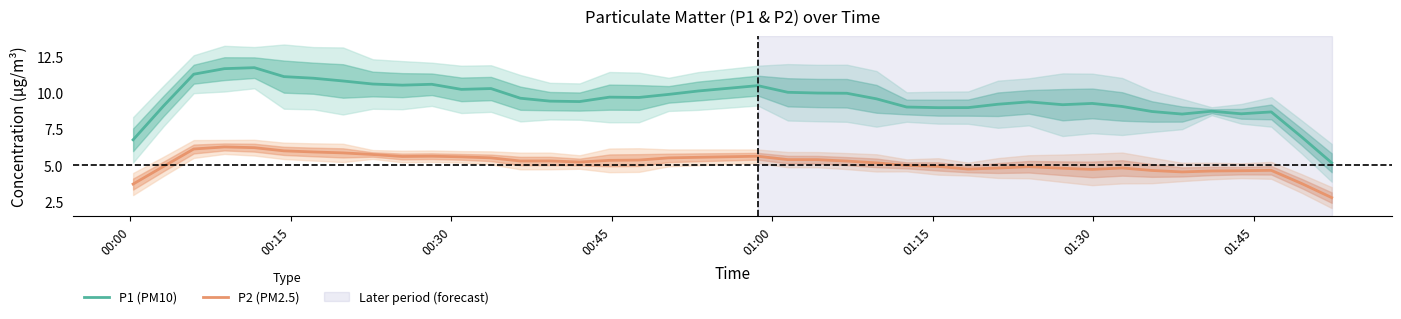

How many data points in P2 (PM2.5) are above 5?

24